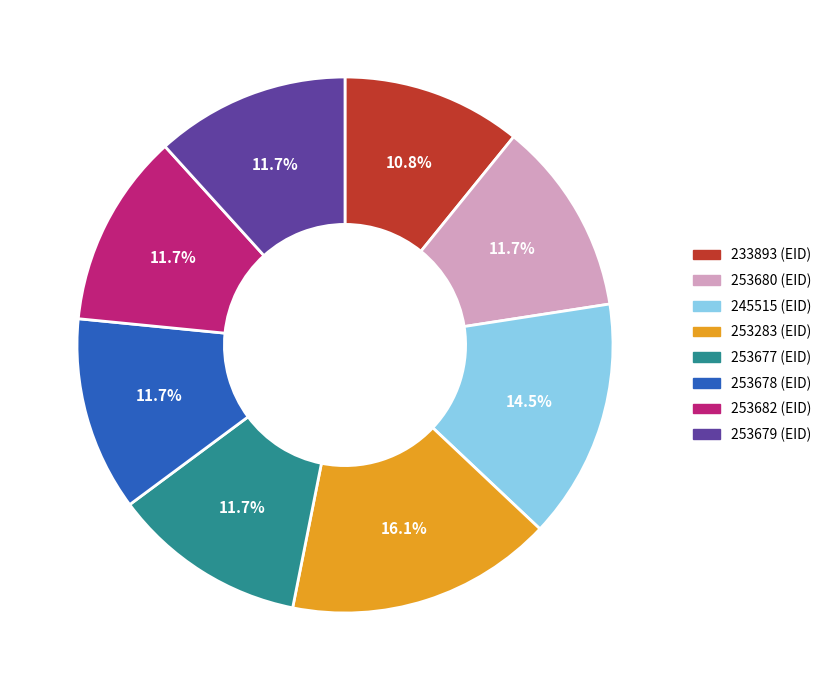

Does 253680 represent more than half of the total?

No